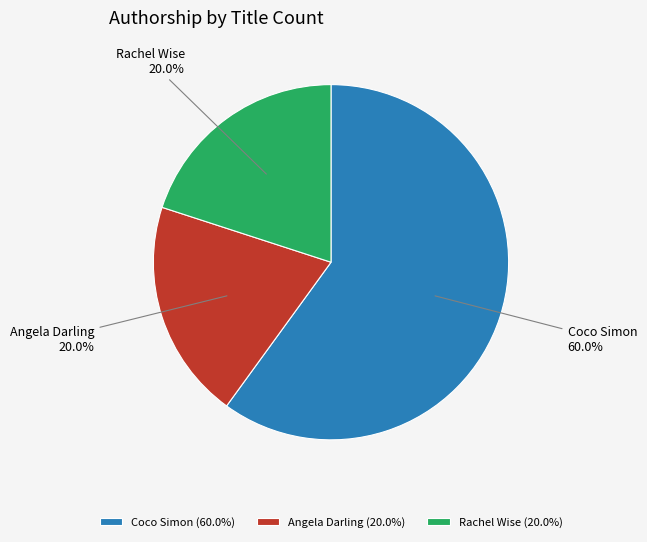

Does Angela Darling account for over 50% of the chart?

No